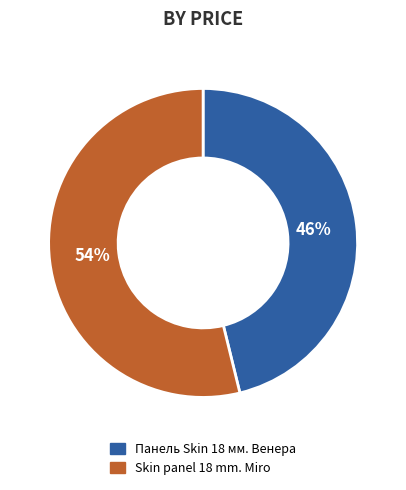

How many segments does this pie chart have?

2